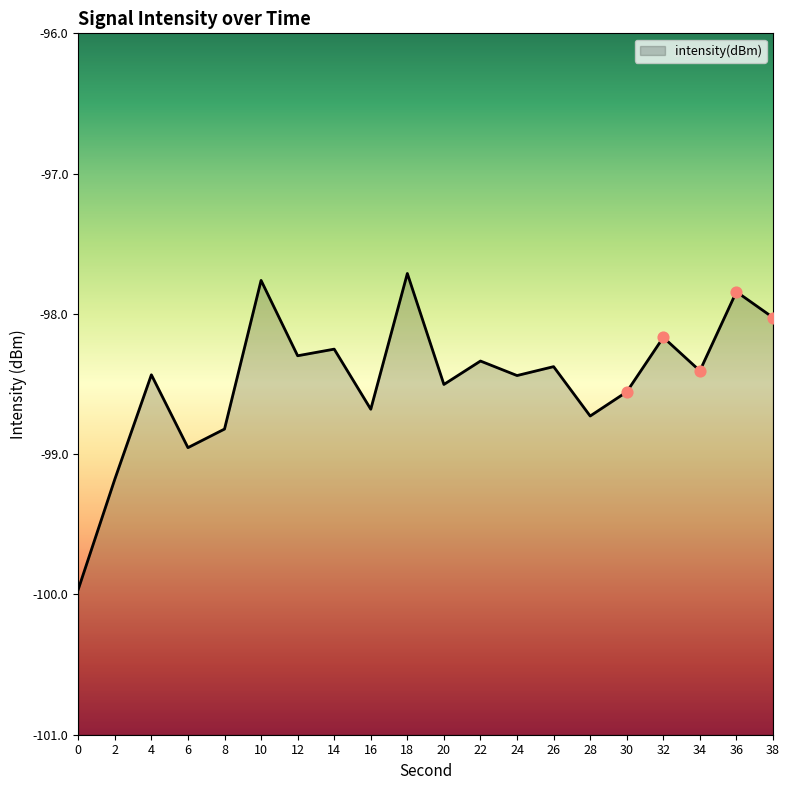

What is the change in value from 6 to 16?

+0.3